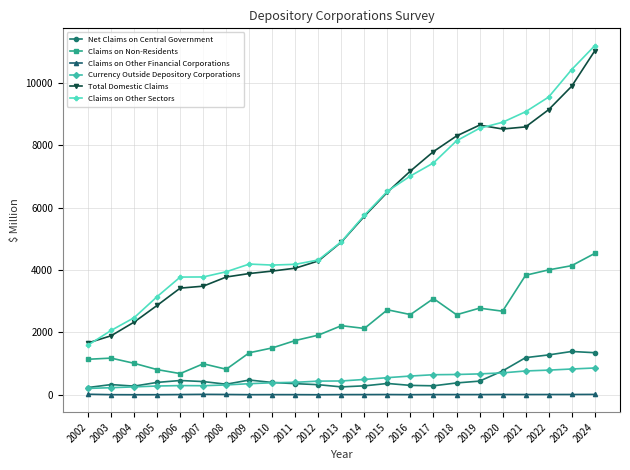

True or false: Claims on Other Financial Corporations and Claims on Other Sectors cross at least once.

False